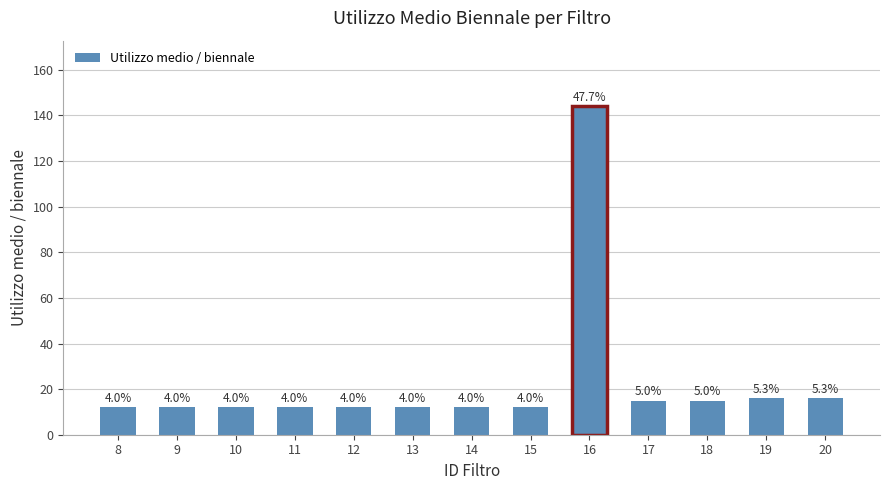

What is the change in value from 16 to 18?

-129